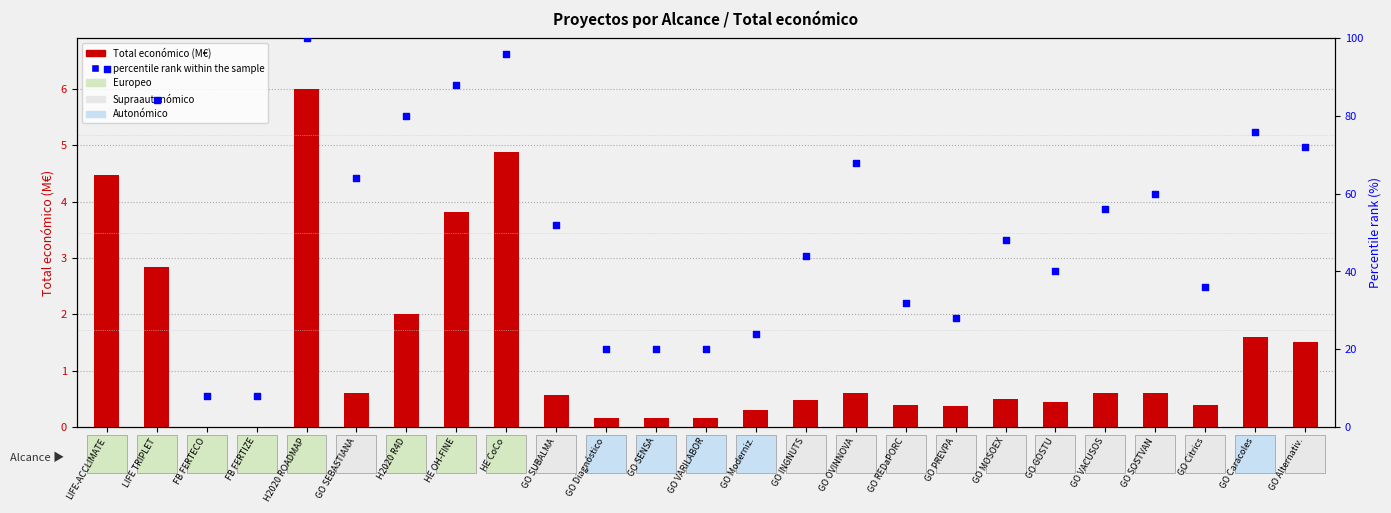

Which series contains the highest Y value?

percentile rank within the sample